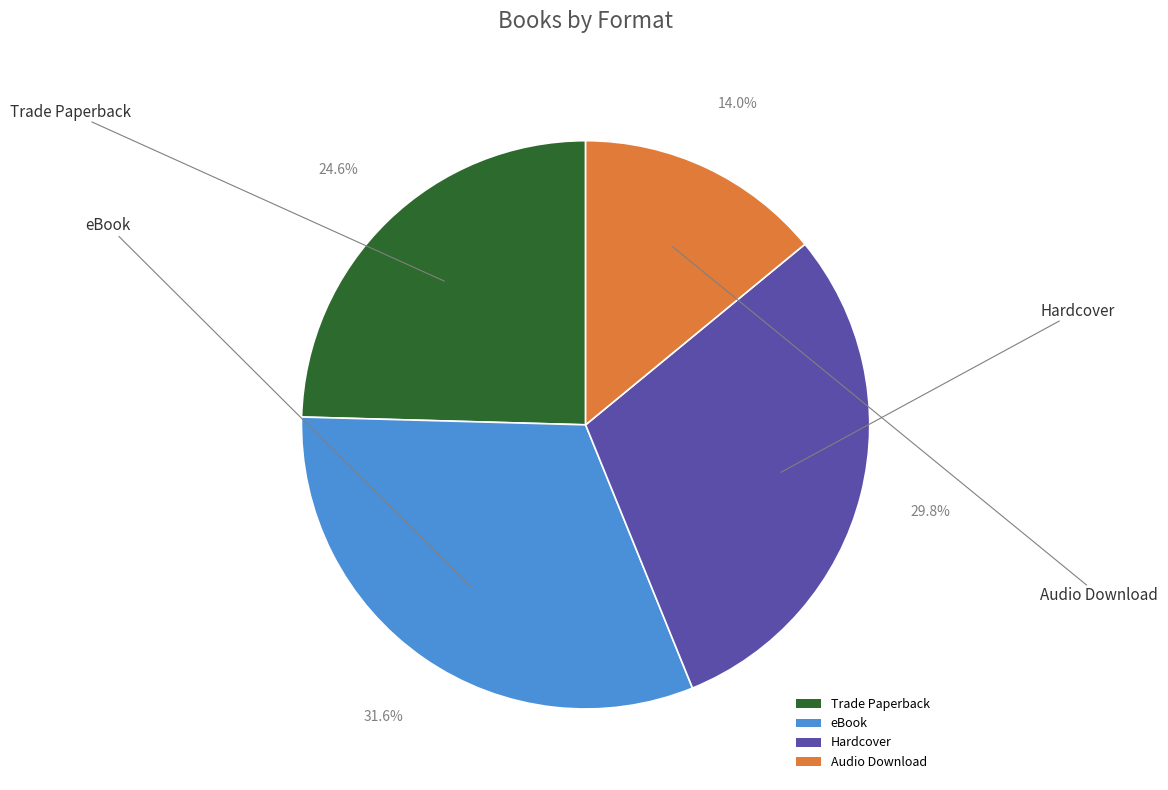

Is the sum of Audio Download and eBook greater than half?

No